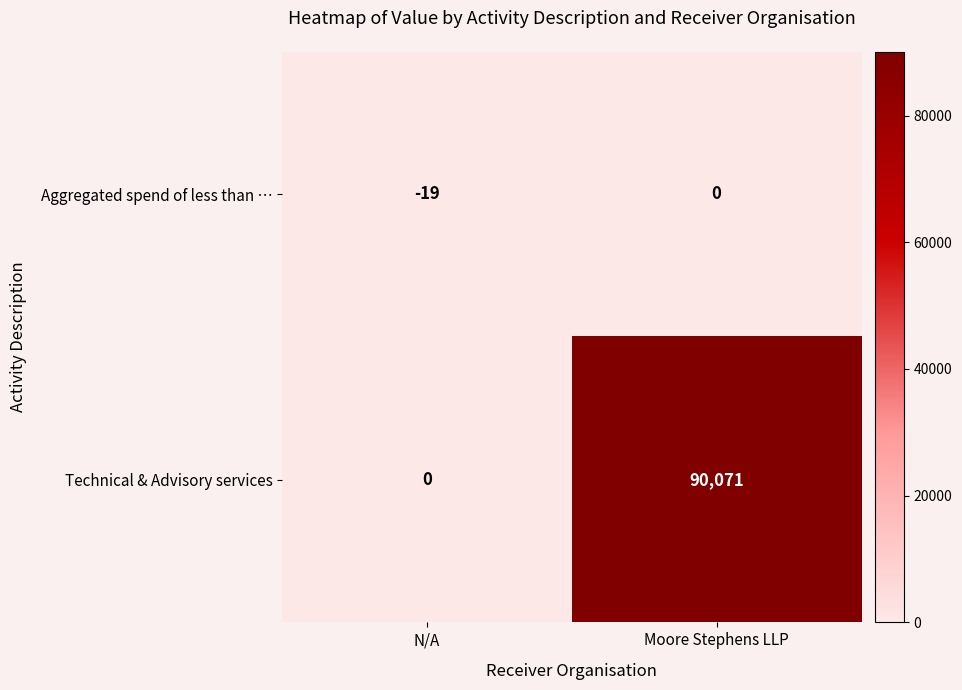

What is the spread (max minus min) of values at N/A?

19